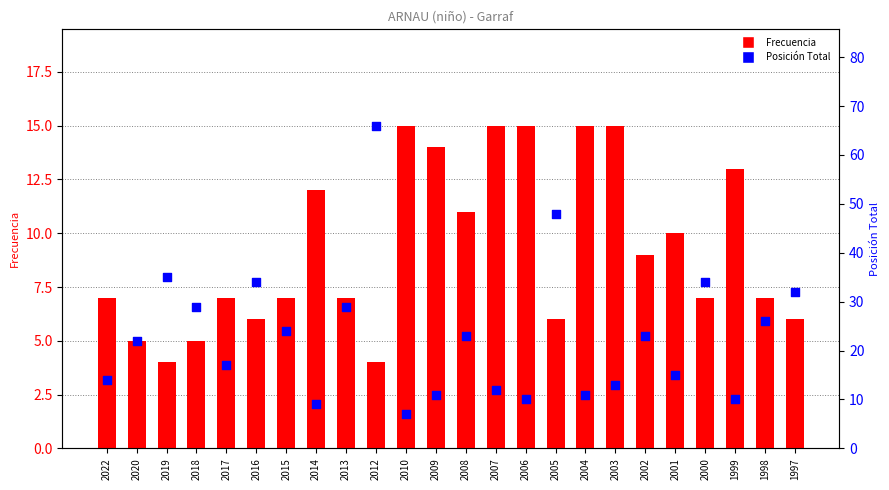

Which series has the largest total across all categories?

Posición Total